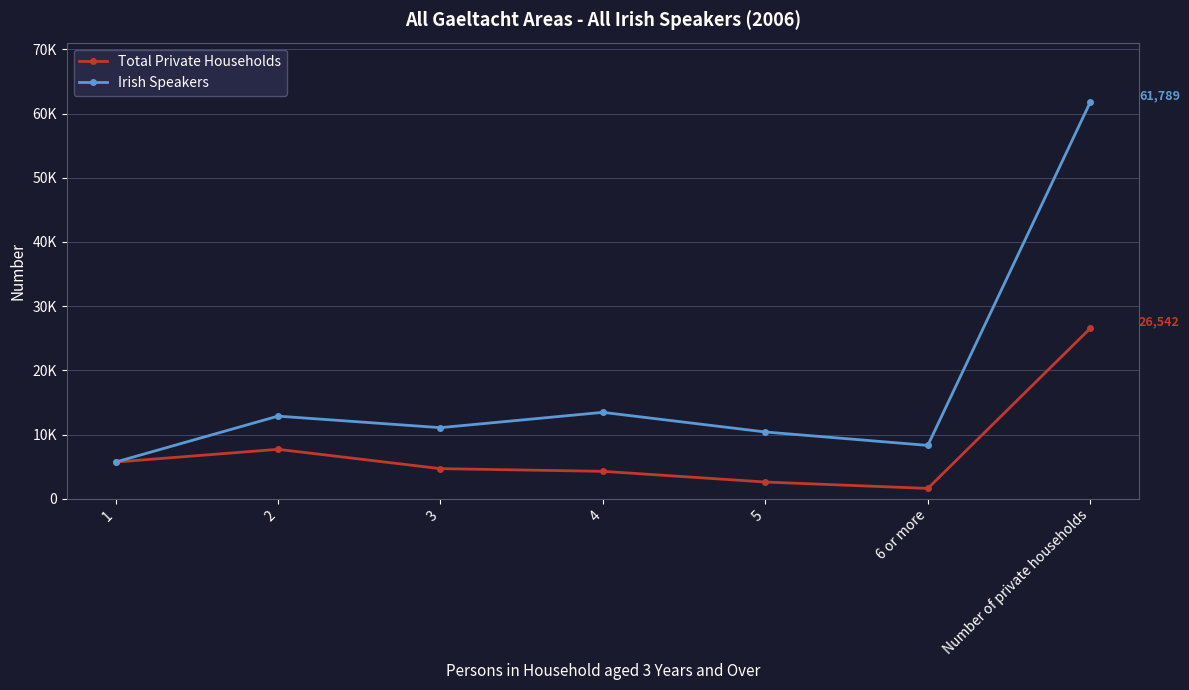

At which category is the sum across all series the highest?

Number of private households